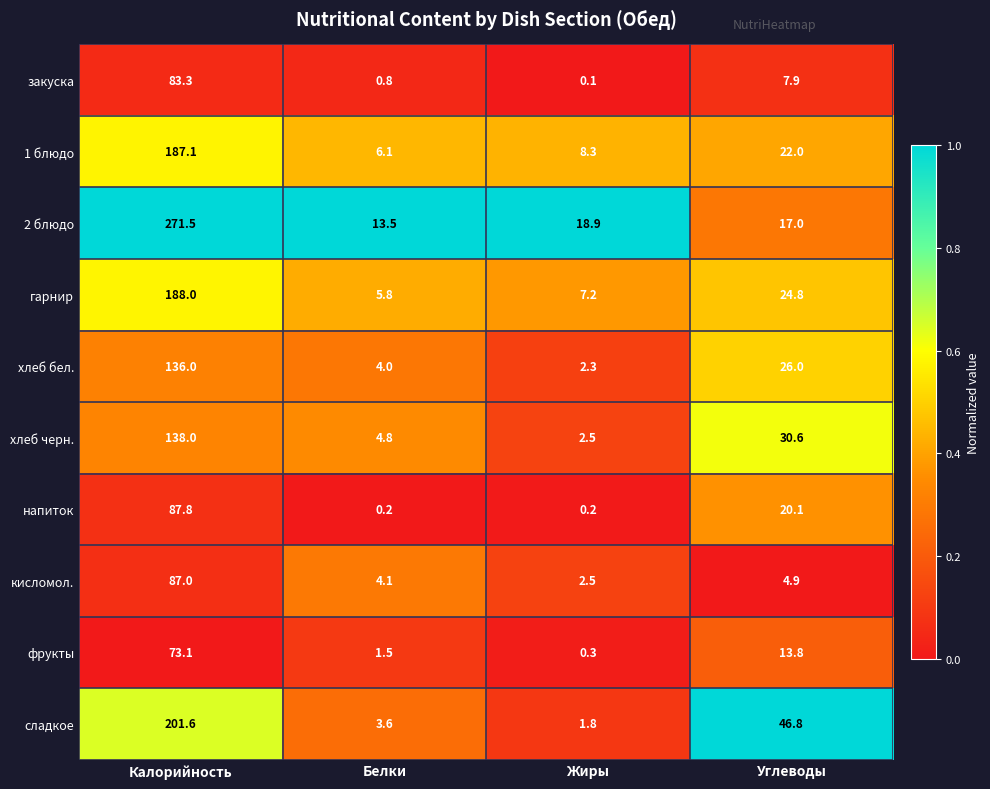

At which label is 2 блюдо closest to 142?

Жиры